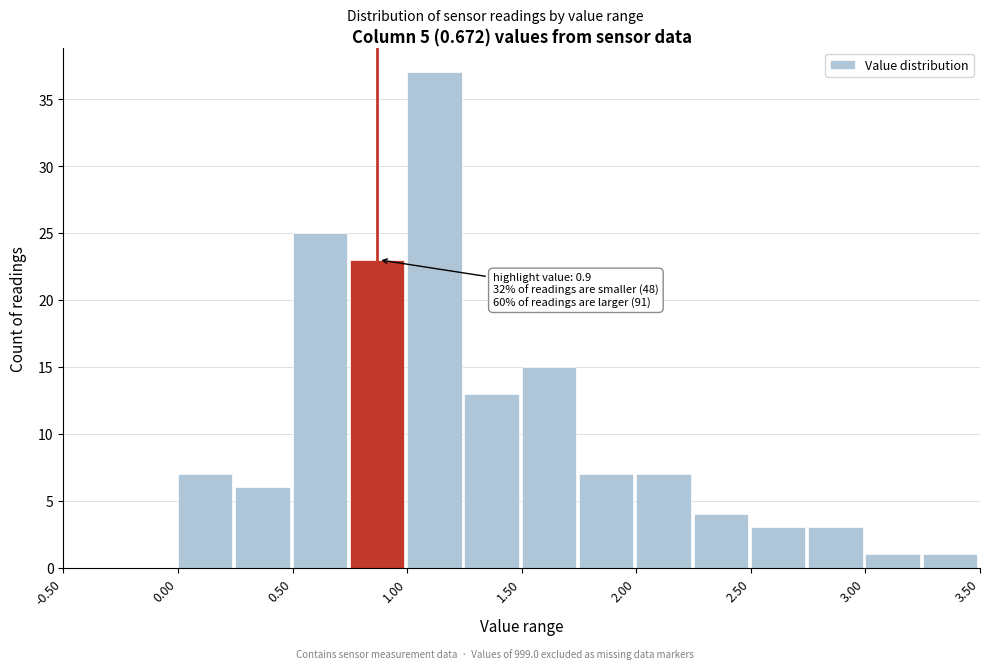

Over which range of the x-axis is the bar tallest?

1.00 to 1.25